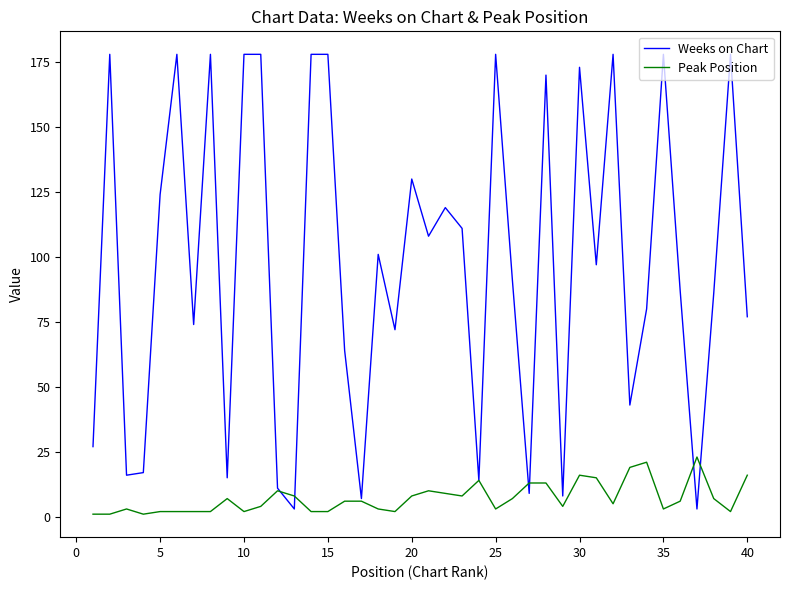

Rank the series by their average value, from highest to lowest.

Weeks on Chart, Peak Position